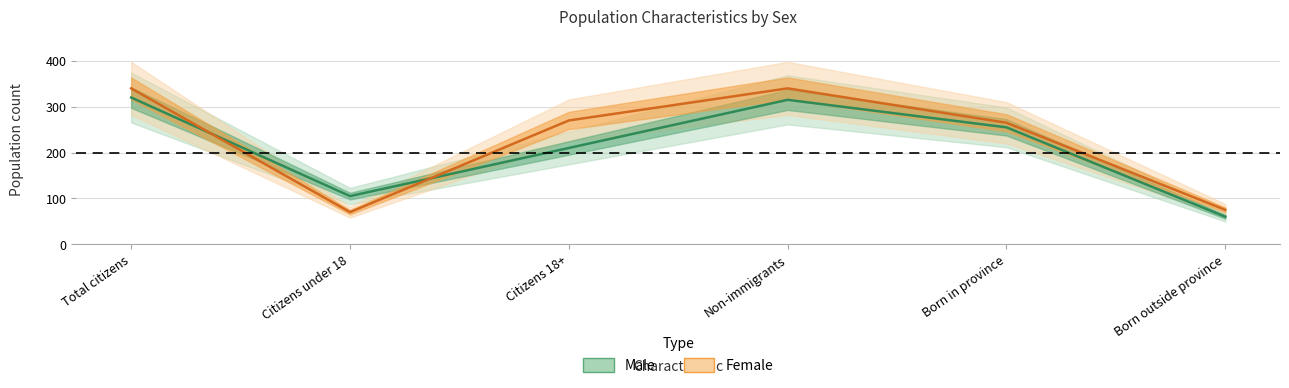

What is the highest value of the Male series?

320